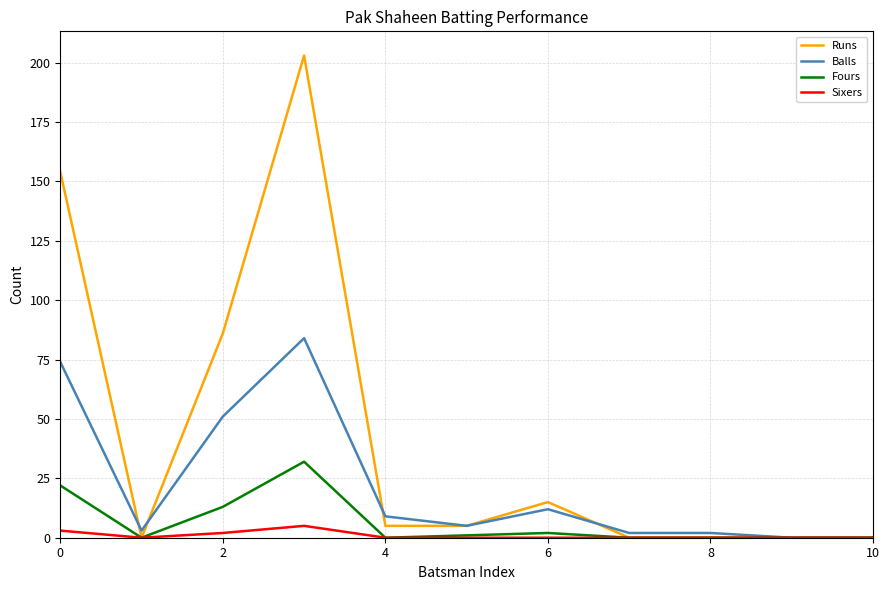

At how many categories does at least one series exceed 35?

3